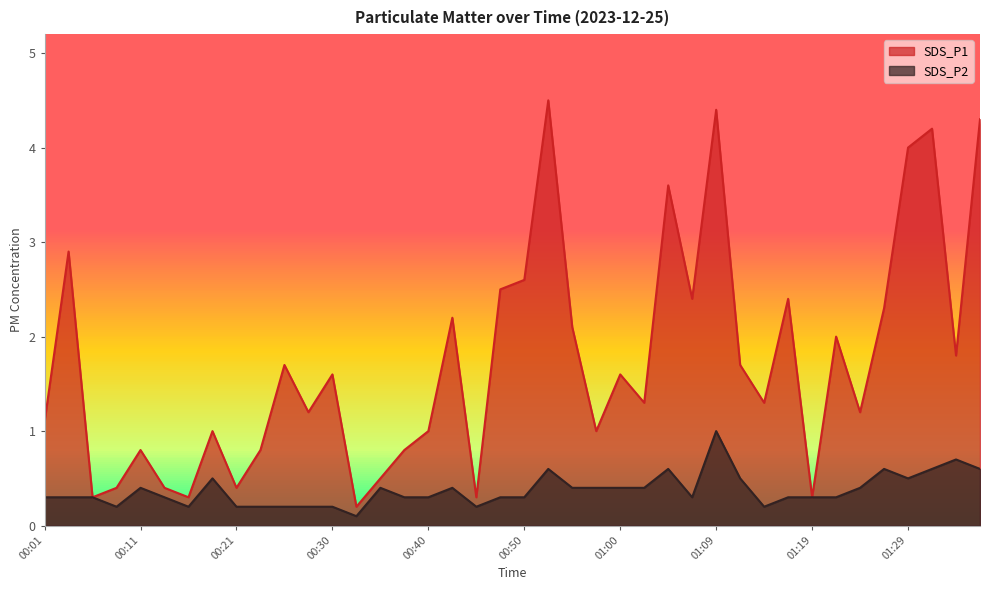

What position from the right is 00:45?

22